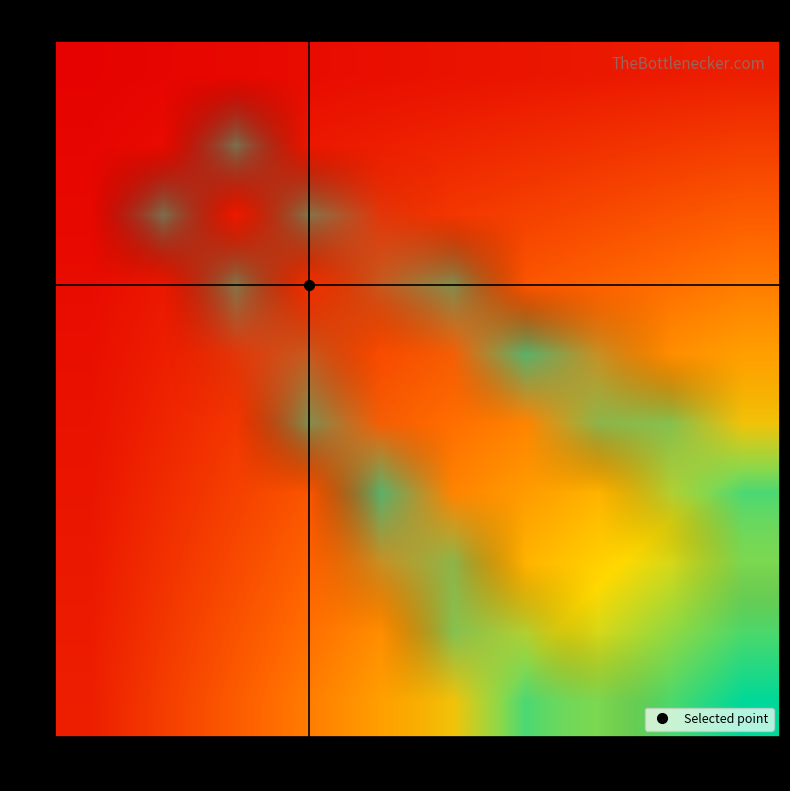

At how many categories does at least one series exceed 0?

10